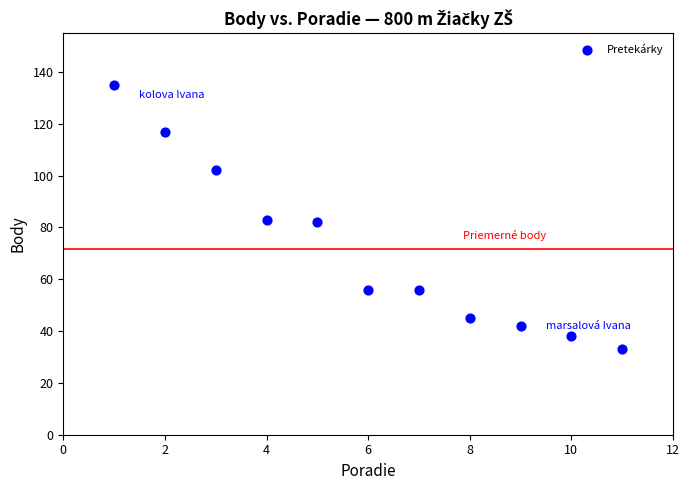

What is the average Y value?

72